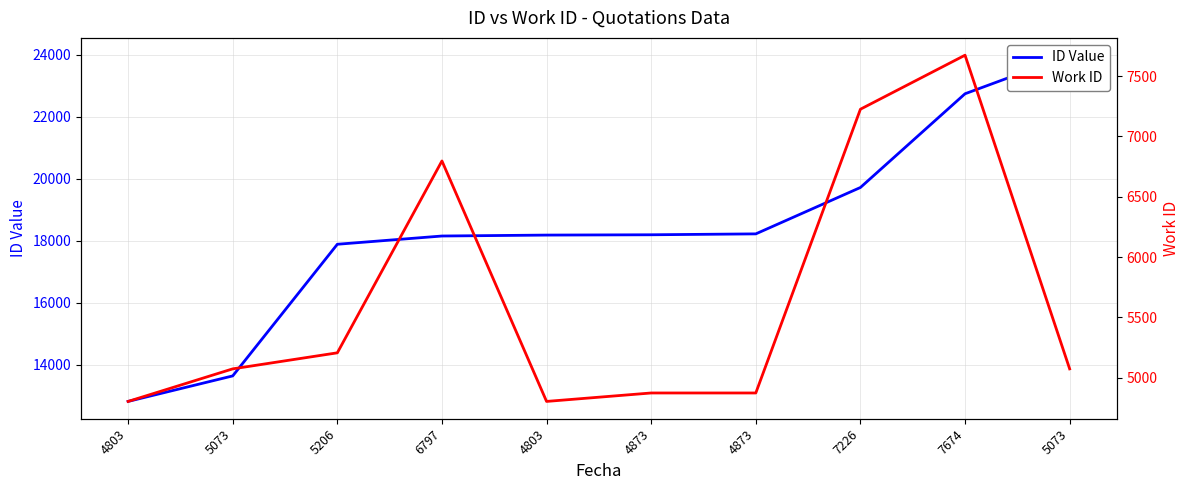

Reading left to right, list all the values displayed in this chart.

ID Value: 4803=12815	5073=13638	5206=17884	6797=18150	4803=18180	4873=18190	4873=18219	7226=19715	7674=22738	5073=23982
Work ID: 4803=4803	5073=5073	5206=5206	6797=6797	4803=4803	4873=4873	4873=4873	7226=7226	7674=7674	5073=5073